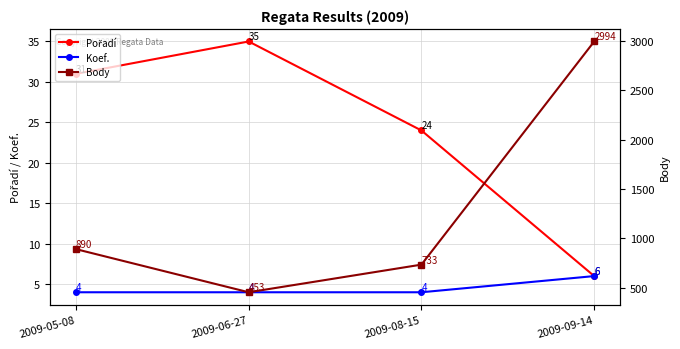

What is the difference between the maximum and minimum values in the Koef. series?

2